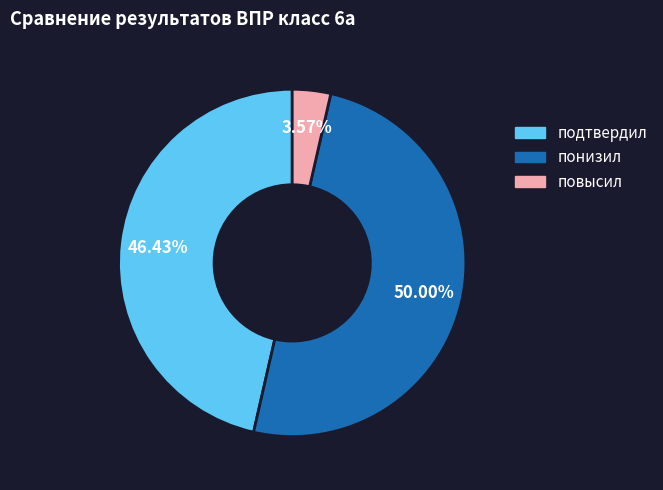

To the nearest percent, what is the difference between the largest and smallest slice percentages?

46%